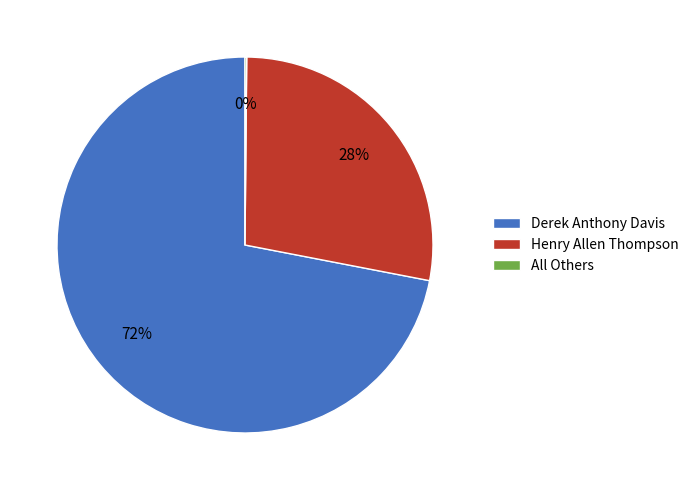

What is the ratio of the value at Henry Allen Thompson to the value at Derek Anthony Davis?

0.4